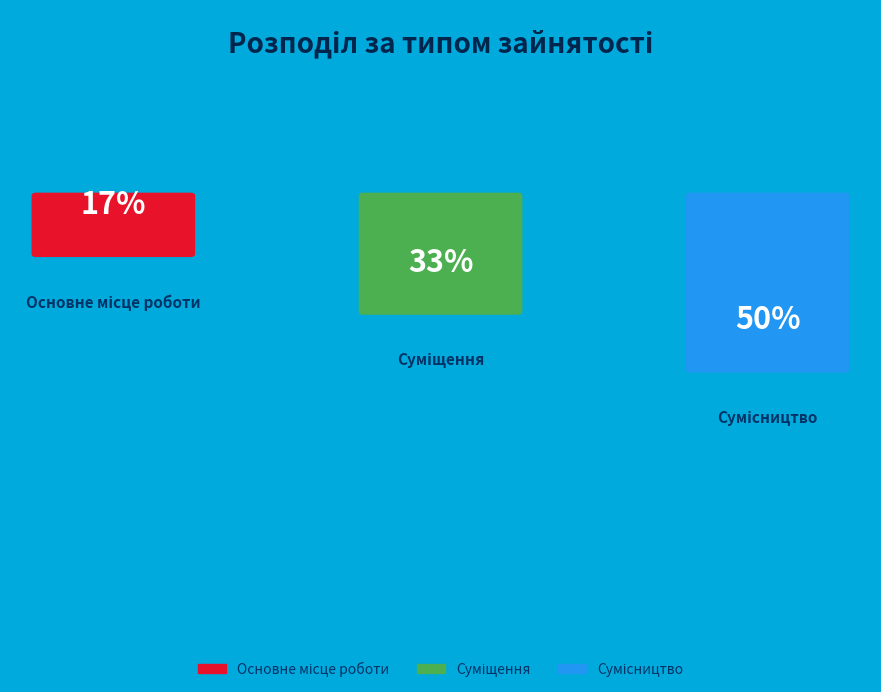

Is it true that Сумісництво is 50% of the pie?

True